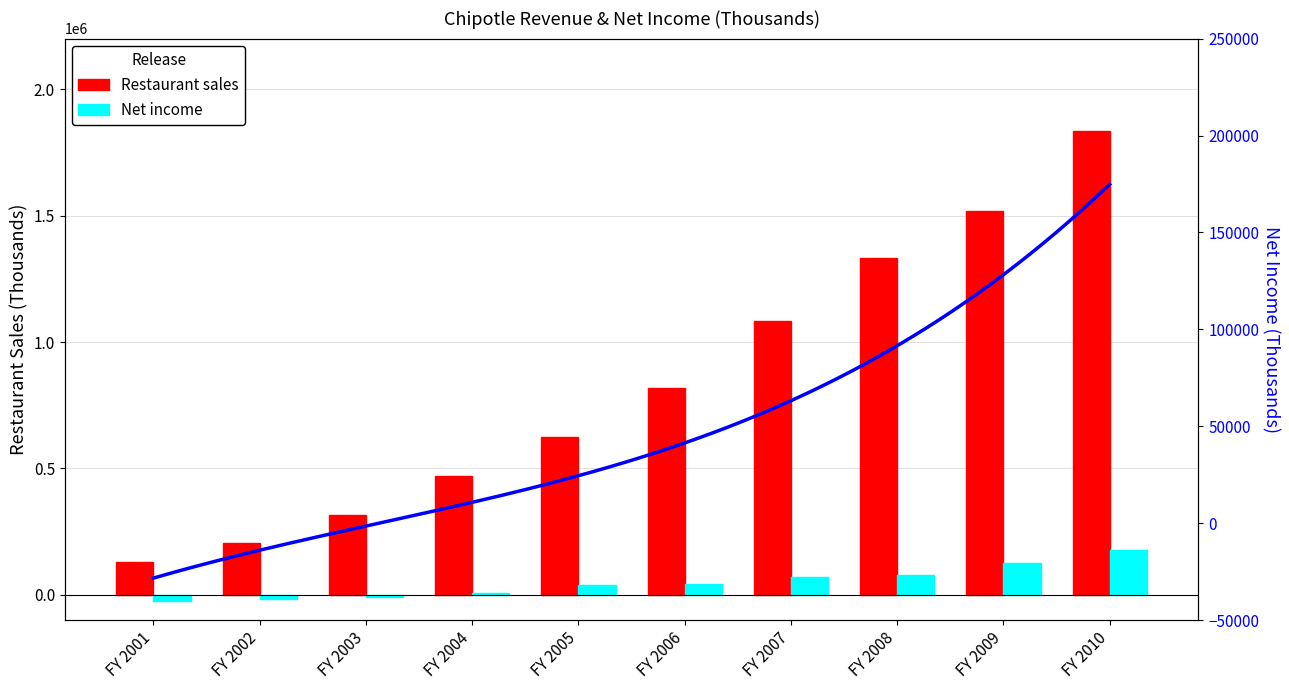

Rank the series at FY 2003 from highest to lowest value.

Restaurant sales, Net income